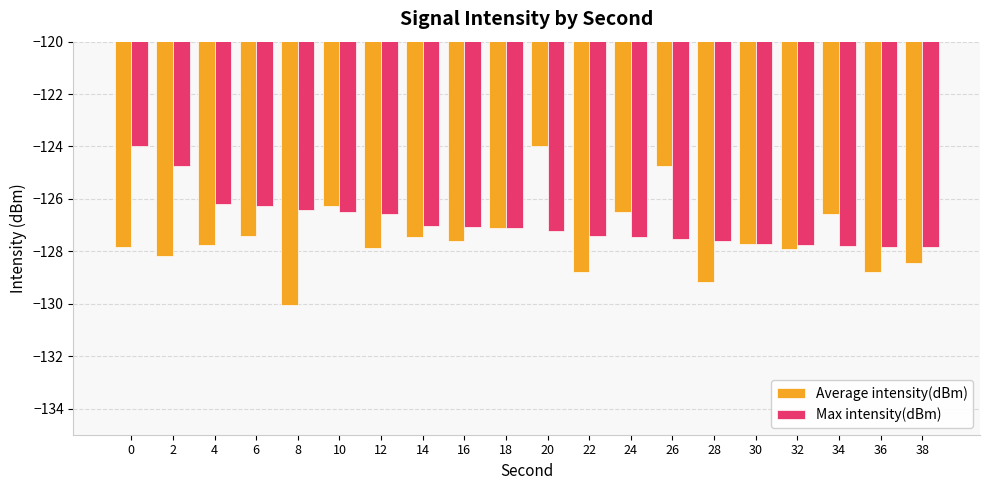

The value of Max intensity(dBm) at 12 is -126.6. True or false?

True